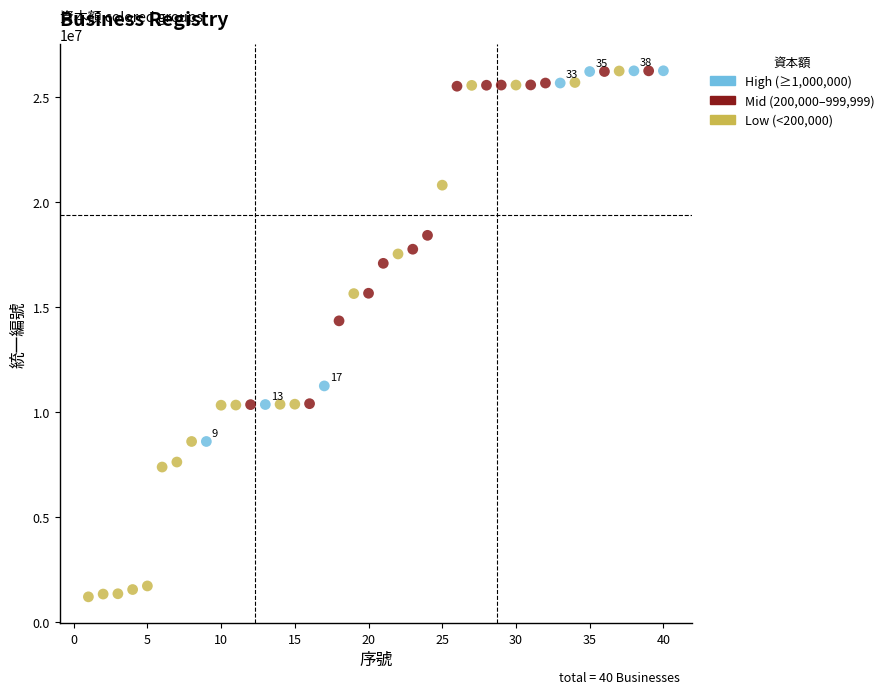

Which series reaches the minimum Y coordinate?

Low (<200,000)